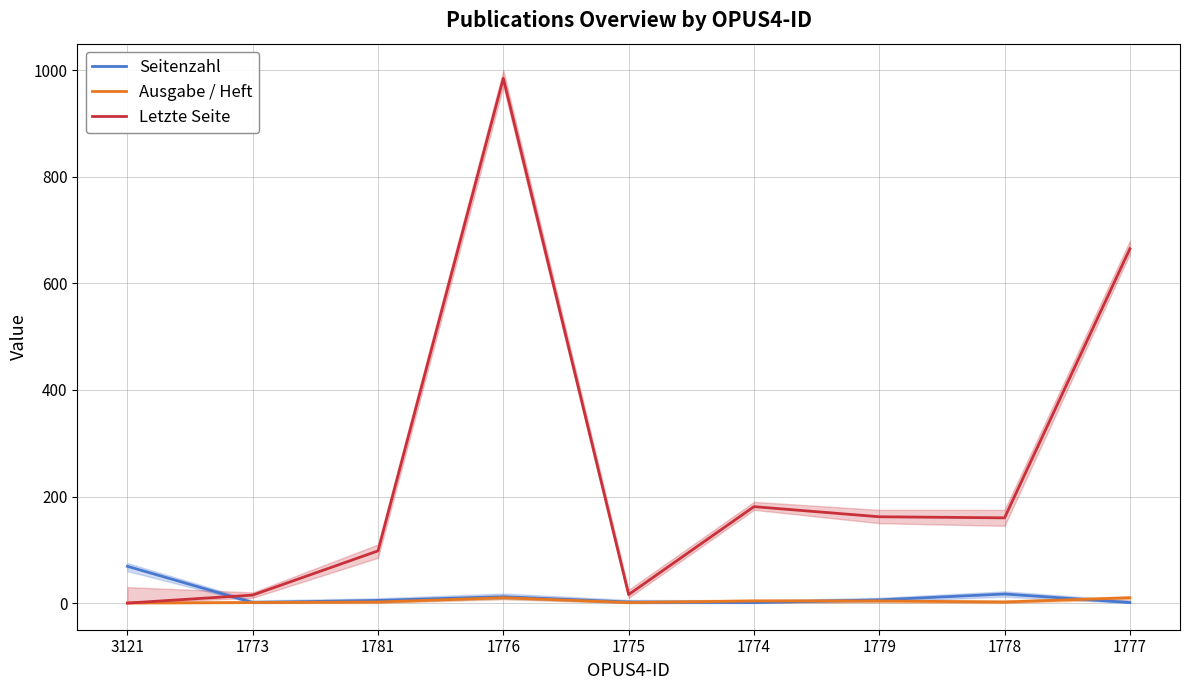

At which category is the sum across all series the highest?

1776